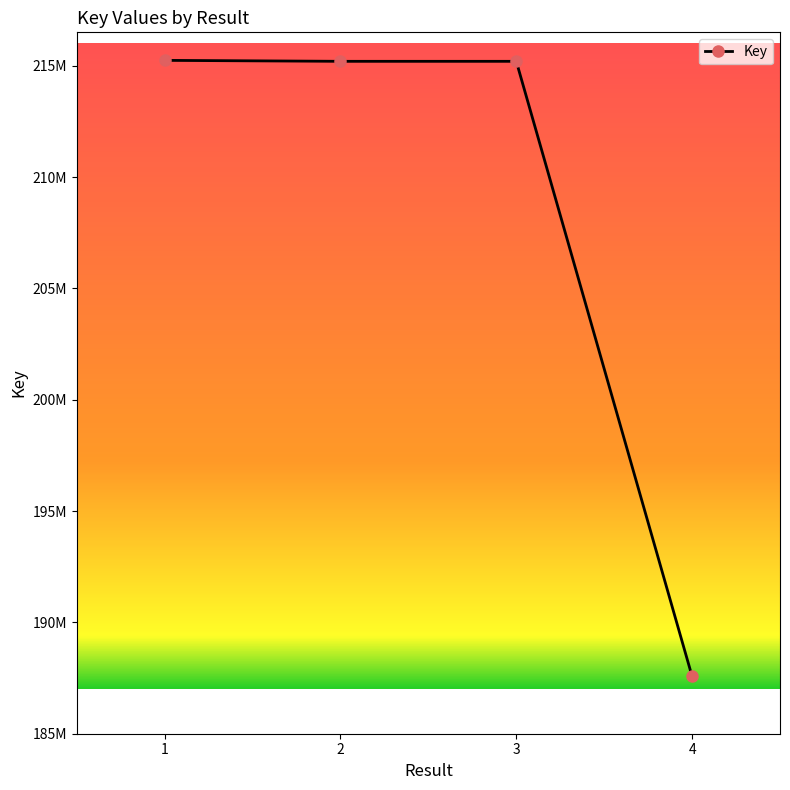

At which category does the chart reach its minimum across all series?

4